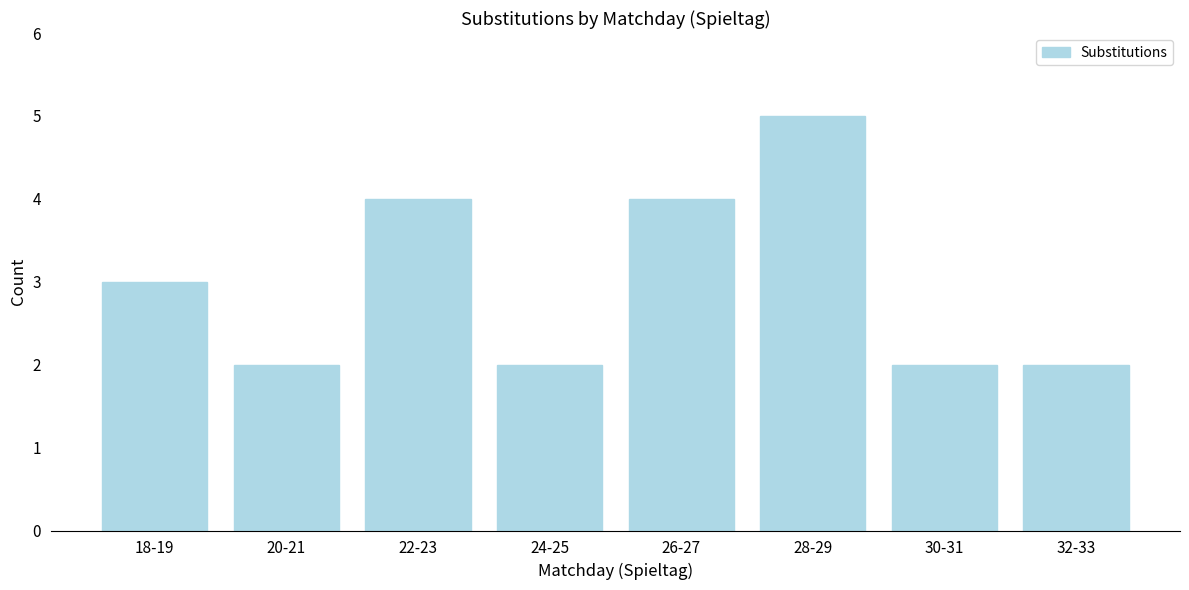

Reading left to right, list all the values displayed in this chart.

18-19=3	20-21=2	22-23=4	24-25=2	26-27=4	28-29=5	30-31=2	32-33=2